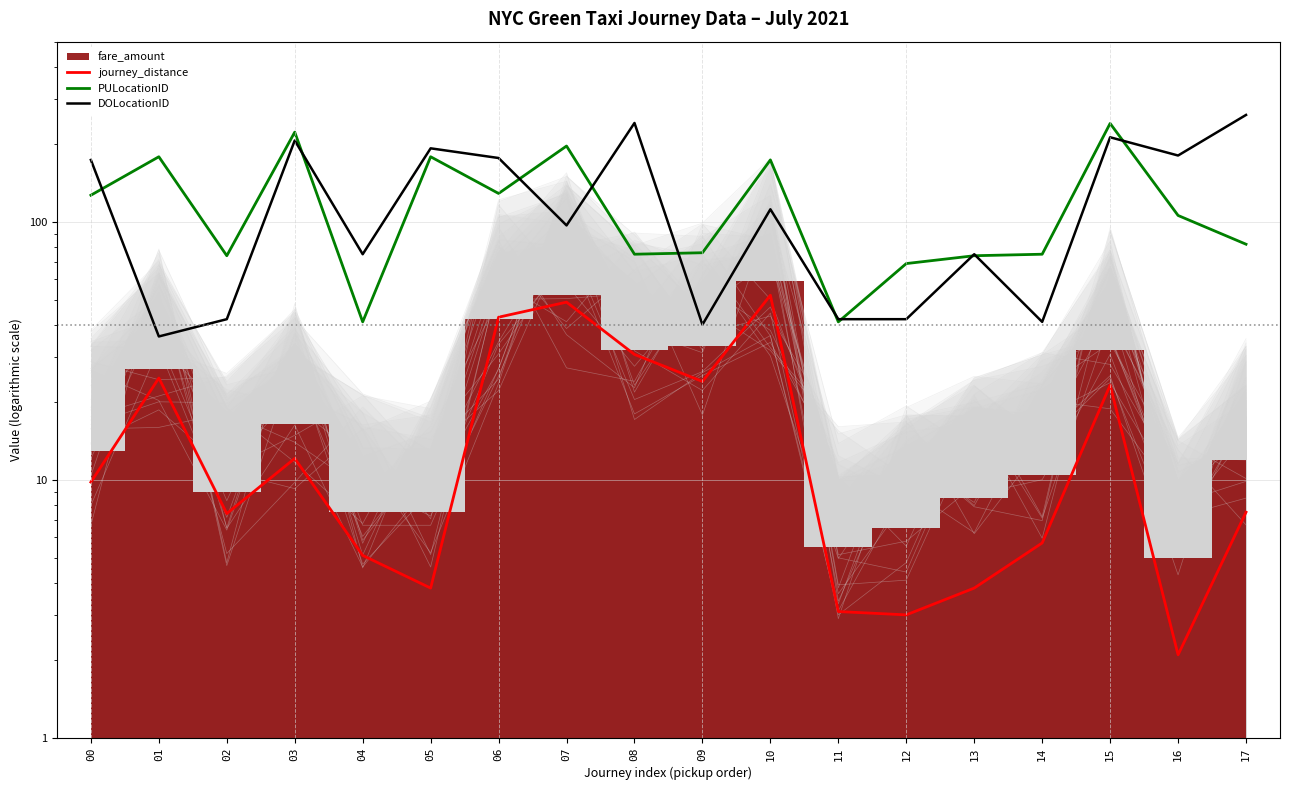

What is the difference between the PULocationID values at 13 and 15?

167.0